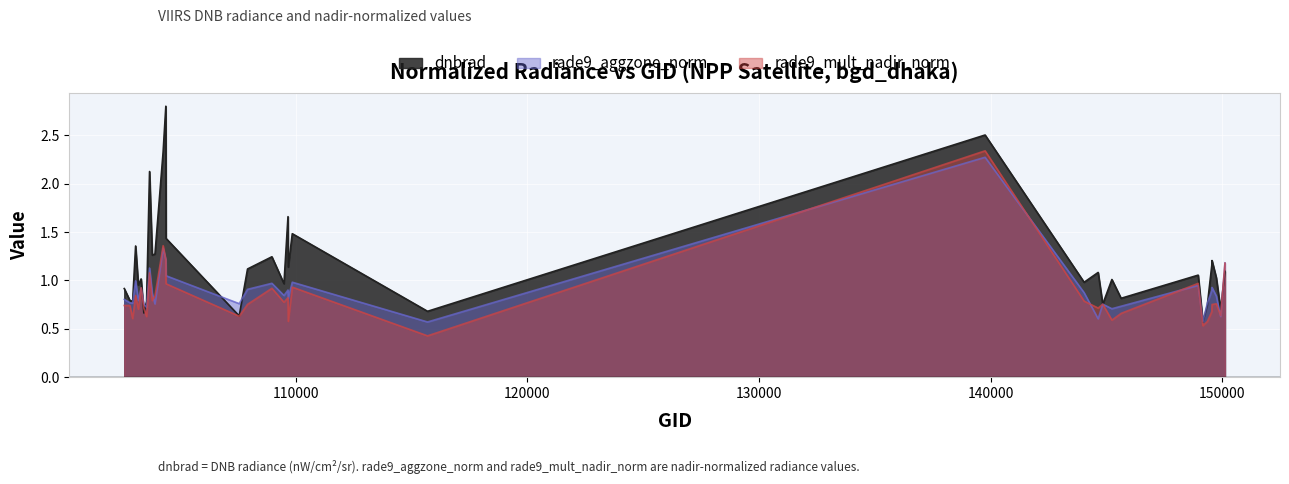

Which series has the largest range (max minus min)?

dnbrad